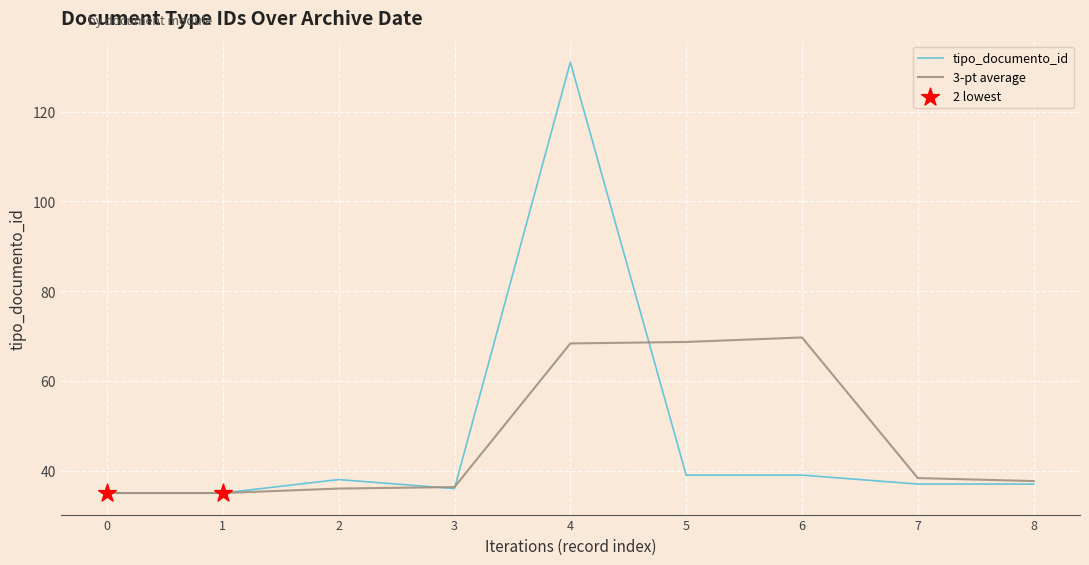

Which series has the largest range (max minus min)?

tipo_documento_id